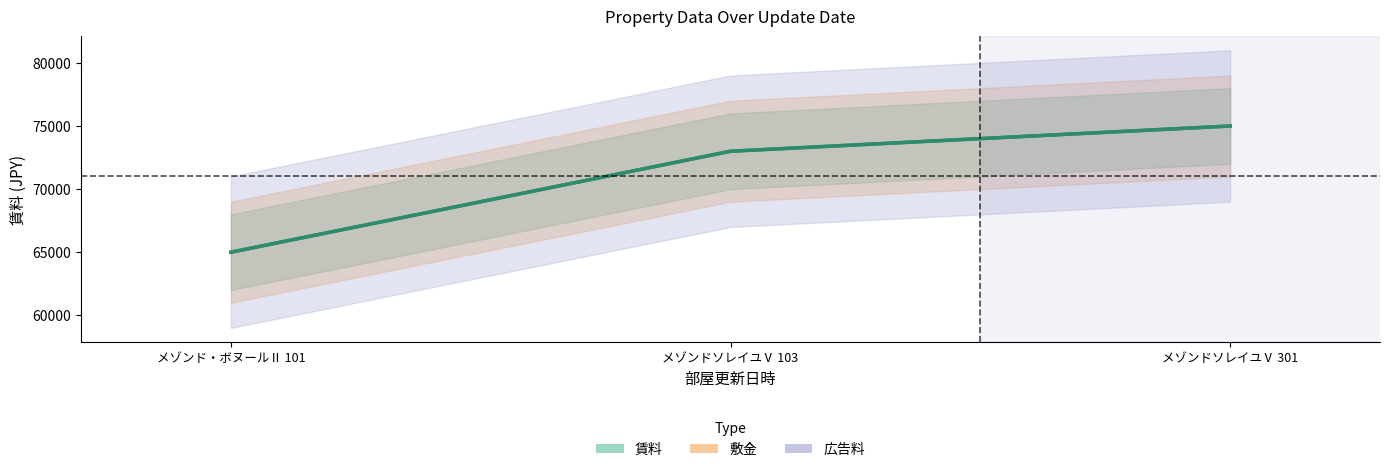

List the labels in order of value, largest first.

メゾンドソレイユⅤ 301, メゾンドソレイユⅤ 103, メゾンド・ボヌールⅡ 101